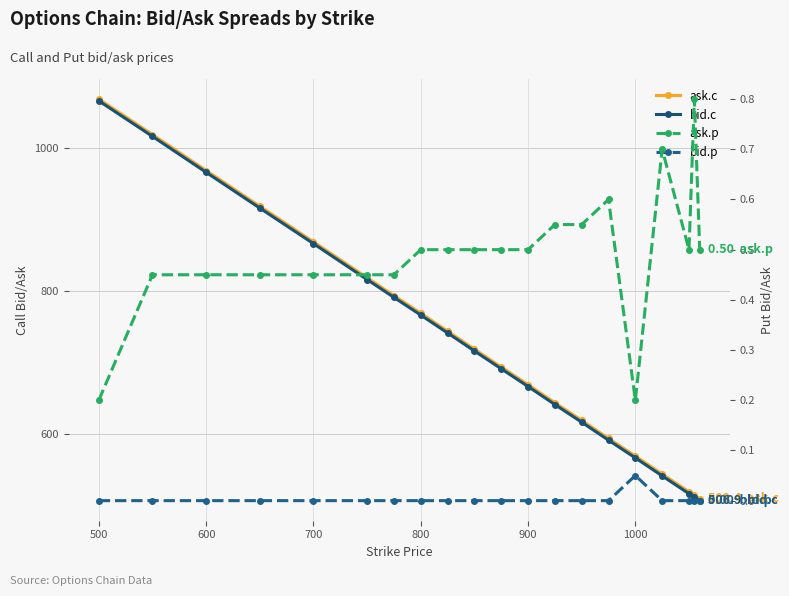

True or false: ask.c and ask.p cross at least once.

False